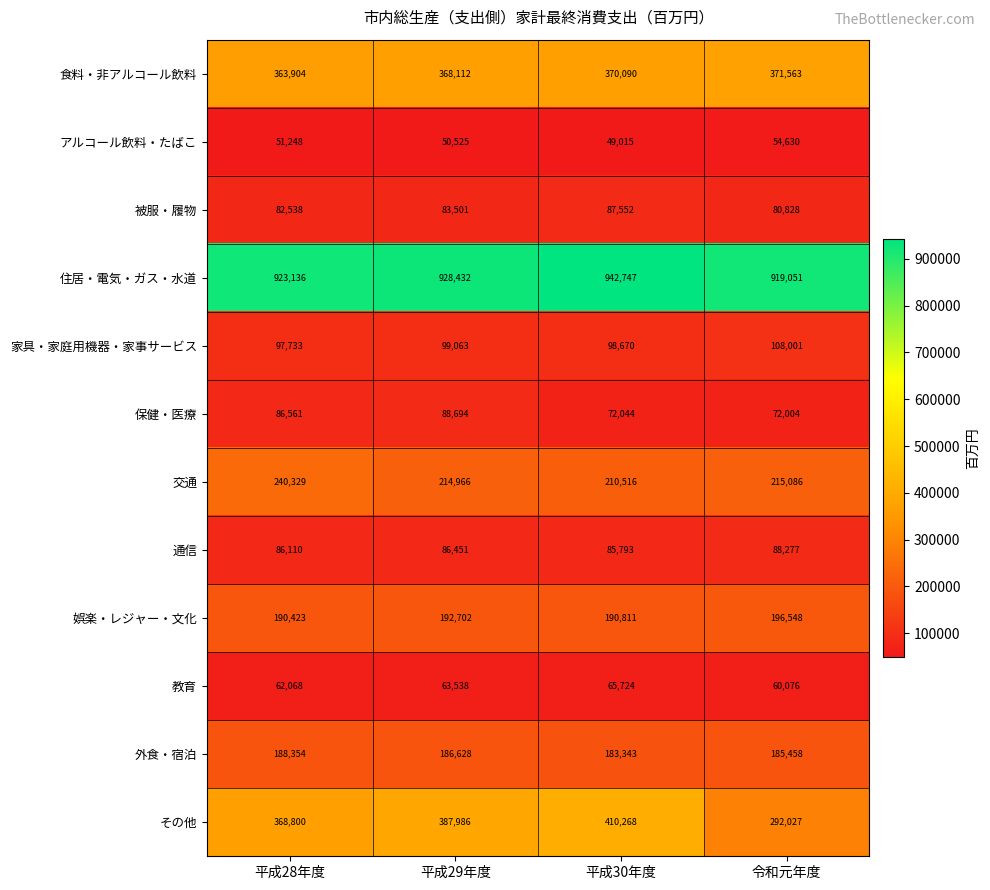

Which series has the largest total across all categories?

住居・電気・ガス・水道